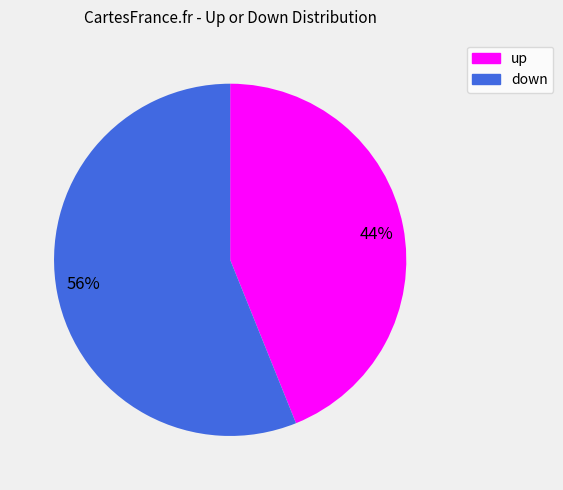

Do 56% and 44% together represent more than half of the pie?

Yes